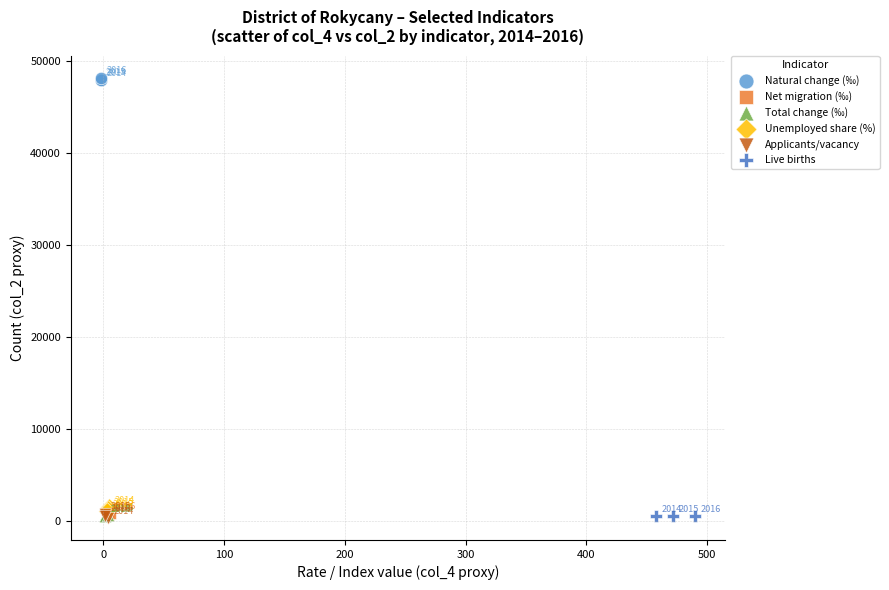

Which series has the largest Y range (max minus min)?

Applicants/vacancy